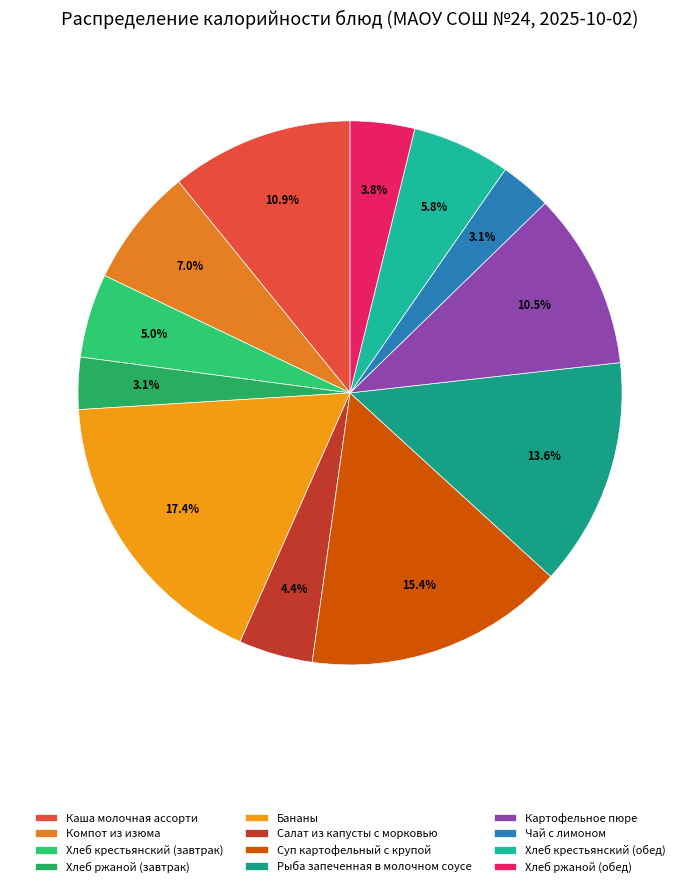

To the nearest percent, what portion does Хлеб крестьянский (обед) represent?

6%